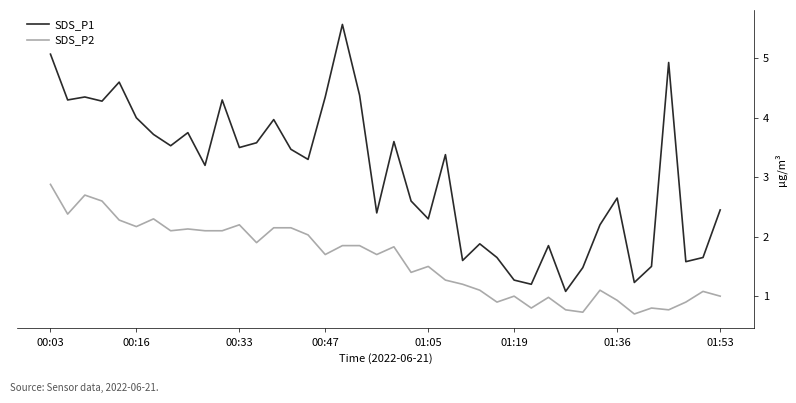

True or false: SDS_P1 and SDS_P2 cross at least once.

False